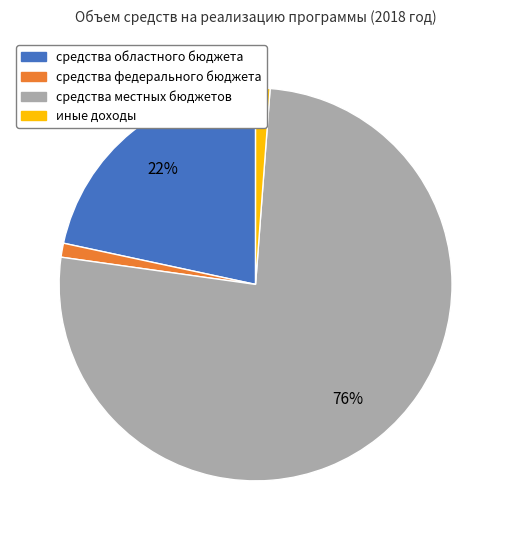

To the nearest percent, what is the average slice percentage?

25%